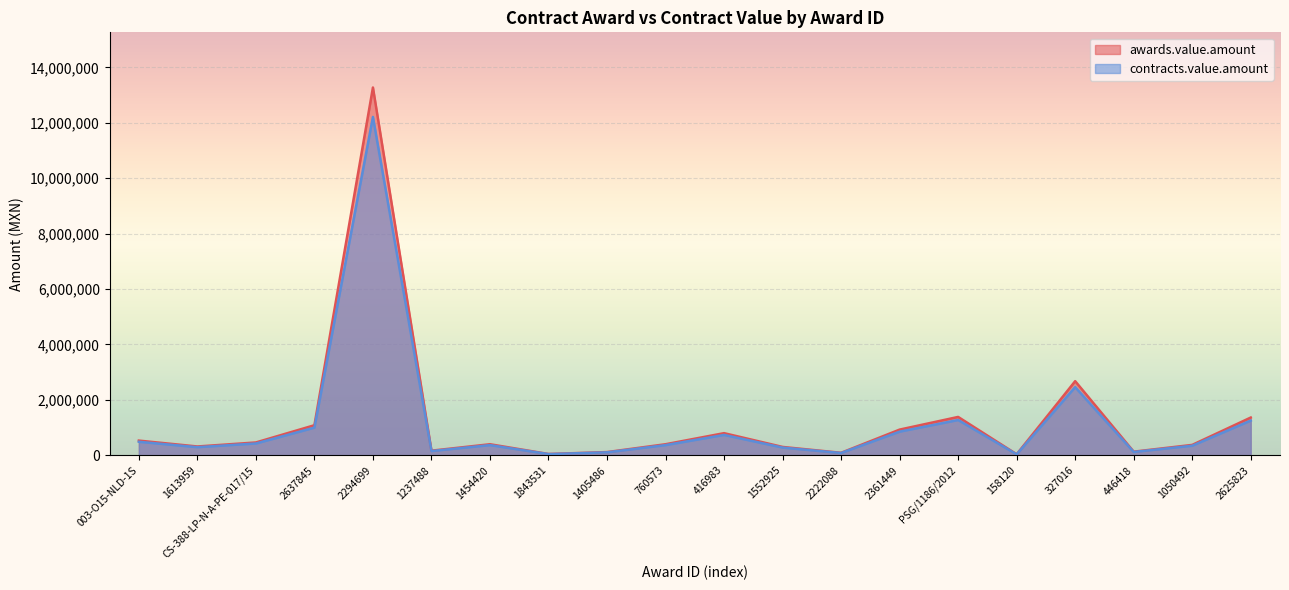

Reading left to right, extract all data points from this chart.

awards.value.amount: 531170.0	318965.5	464000.0	1086206.9	13275862.1	167241.0	400000.0	47700.0	116800.0	400000.0	800000.0	302800.0	90873.0	928150.0	1385520.0	38120.0	2676180.0	131500.0	376077.0	1363423.0
contracts.value.amount: 488676.4	293448.3	426880.0	999310.3	12213793.1	153861.7	368000.0	43884.0	107456.0	368000.0	736000.0	278576.0	83603.2	853898.0	1274678.4	35070.4	2462085.6	120980.0	345990.8	1254349.2